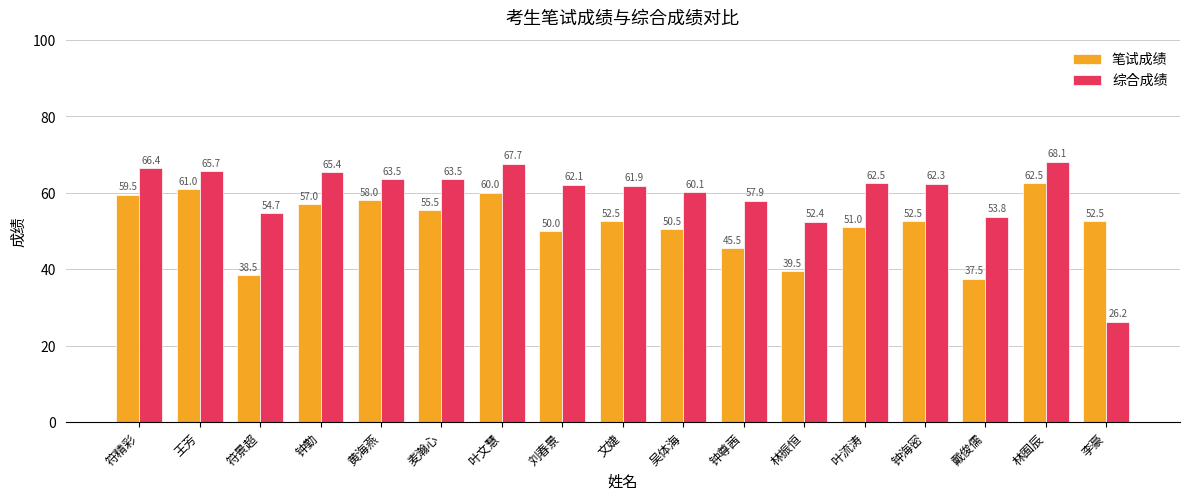

Is it true that 笔试成绩 equals 99.9 at 钟勤?

False